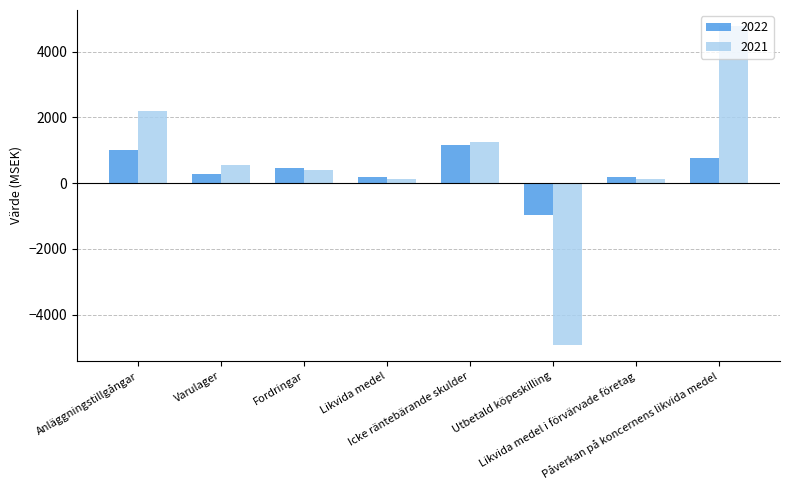

What position from the left is Varulager?

2